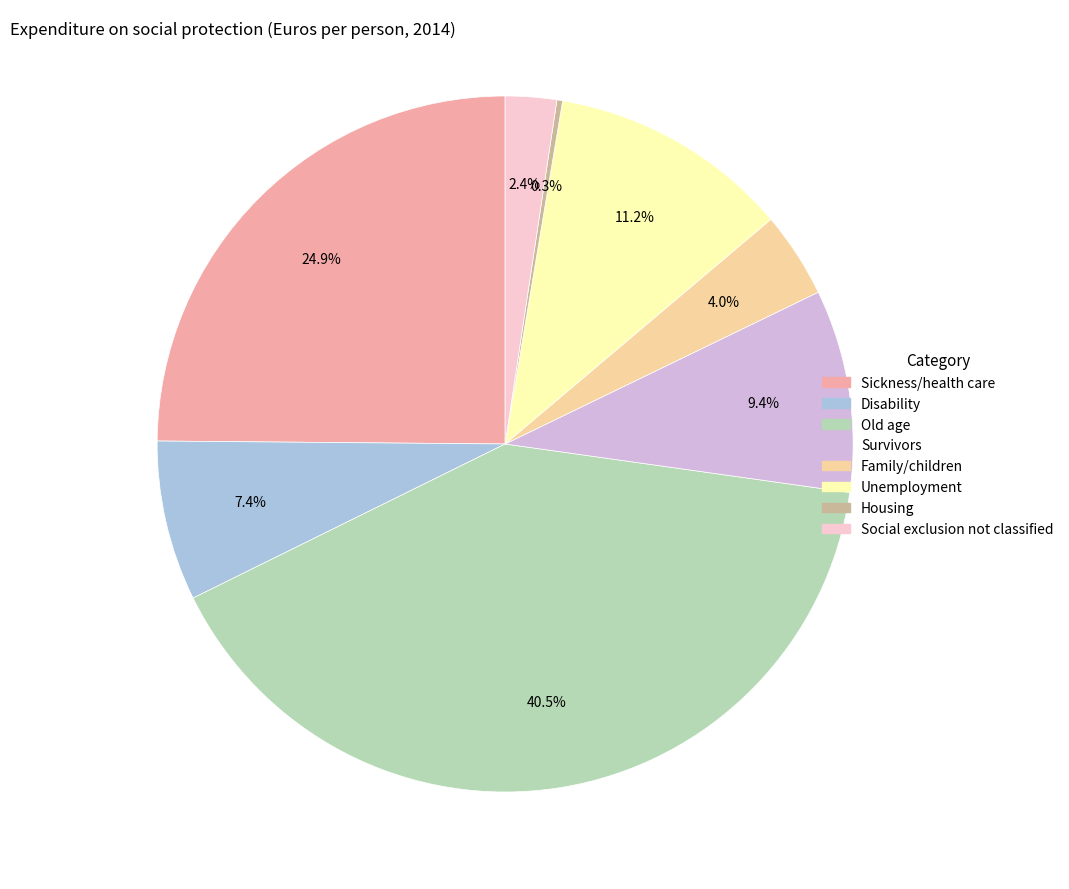

Combined, do Old age and Family/children account for over 50%?

No